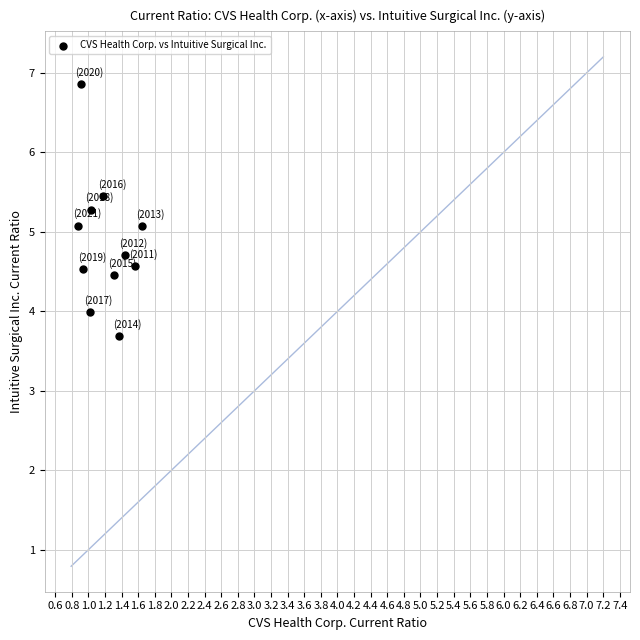

What is the range of Y values (max minus min)?

3.2